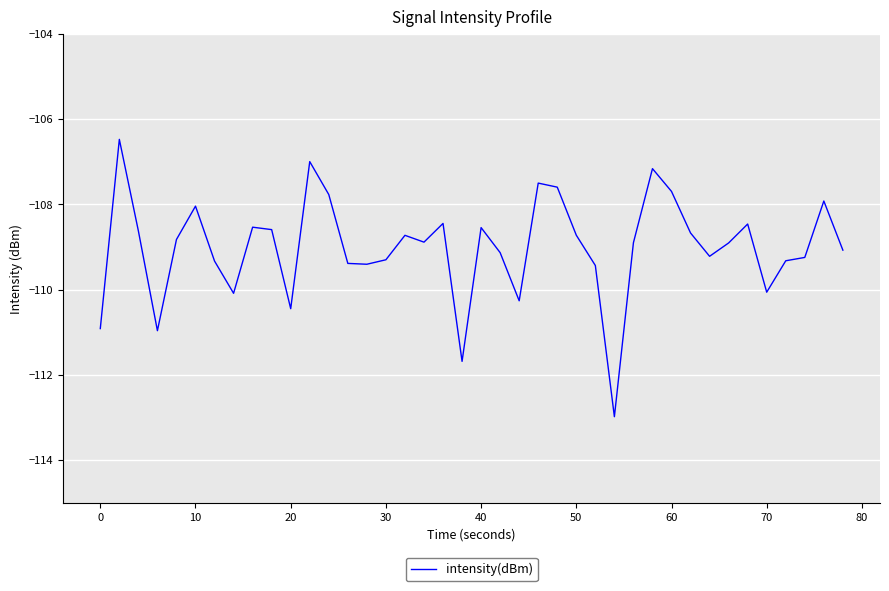

What is the greatest value displayed?

-106.5